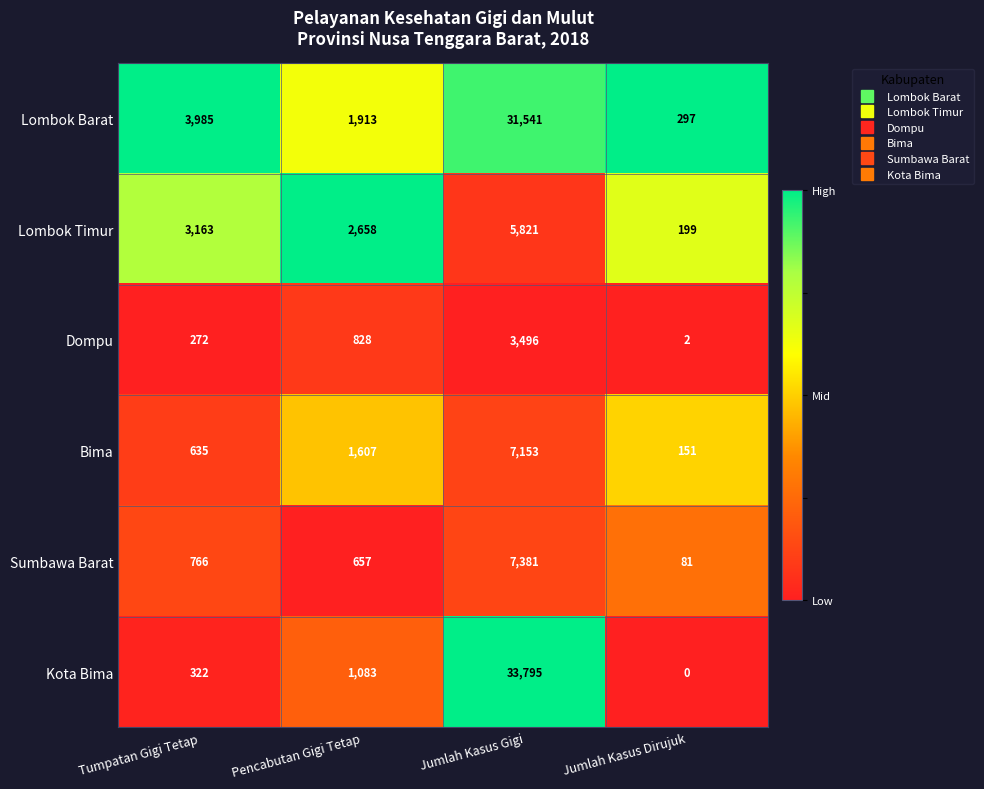

What is the greatest value displayed?

33795